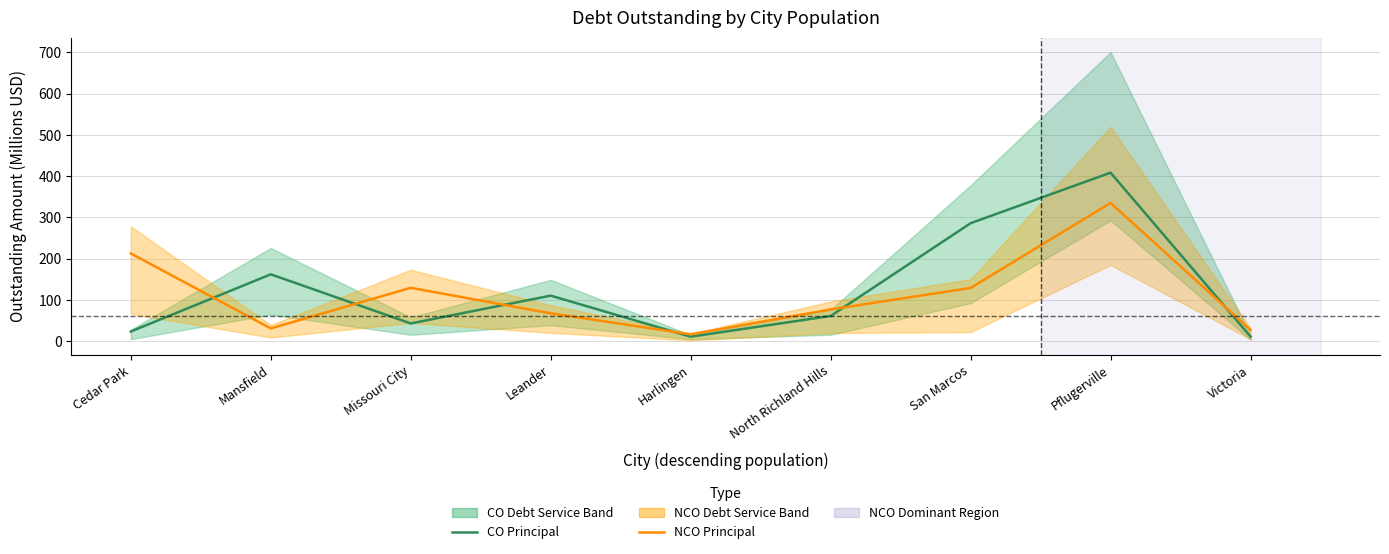

Rank the series by their average value, from lowest to highest.

NCO Principal, CO Principal